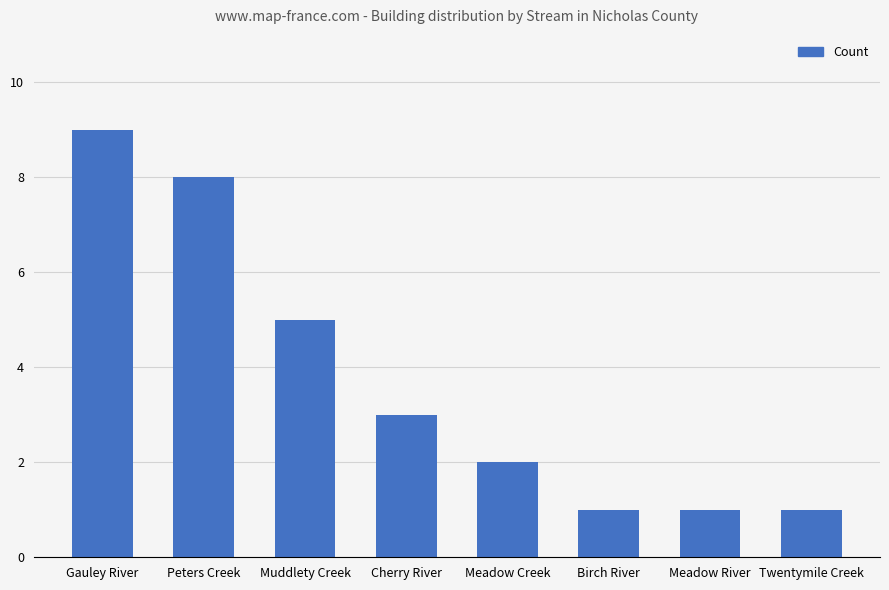

What is the sum of all values?

30